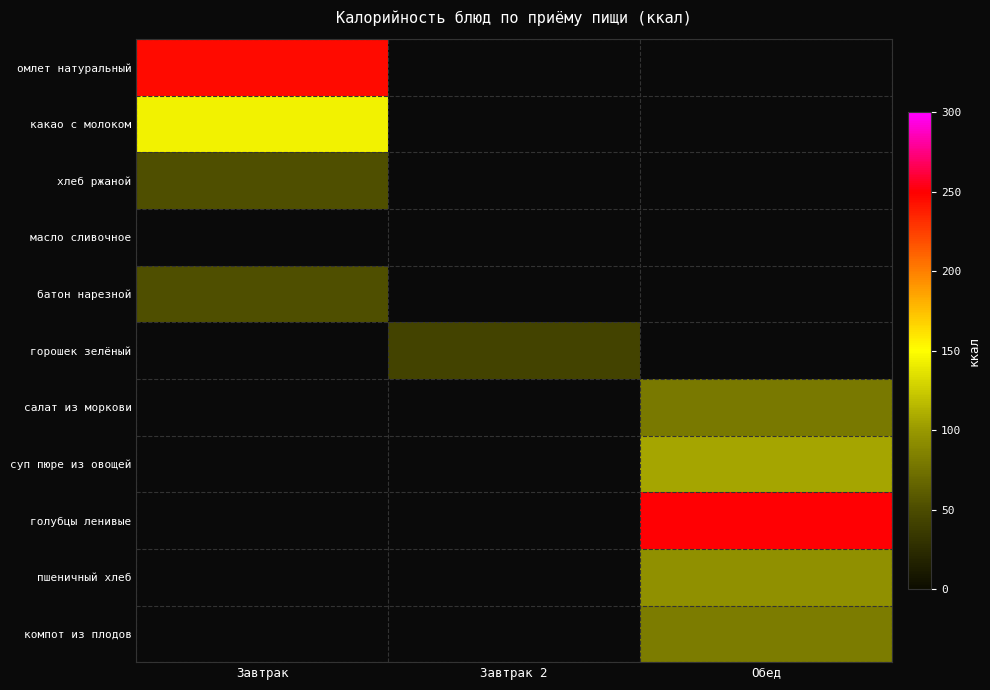

How many data points does each series have?

3